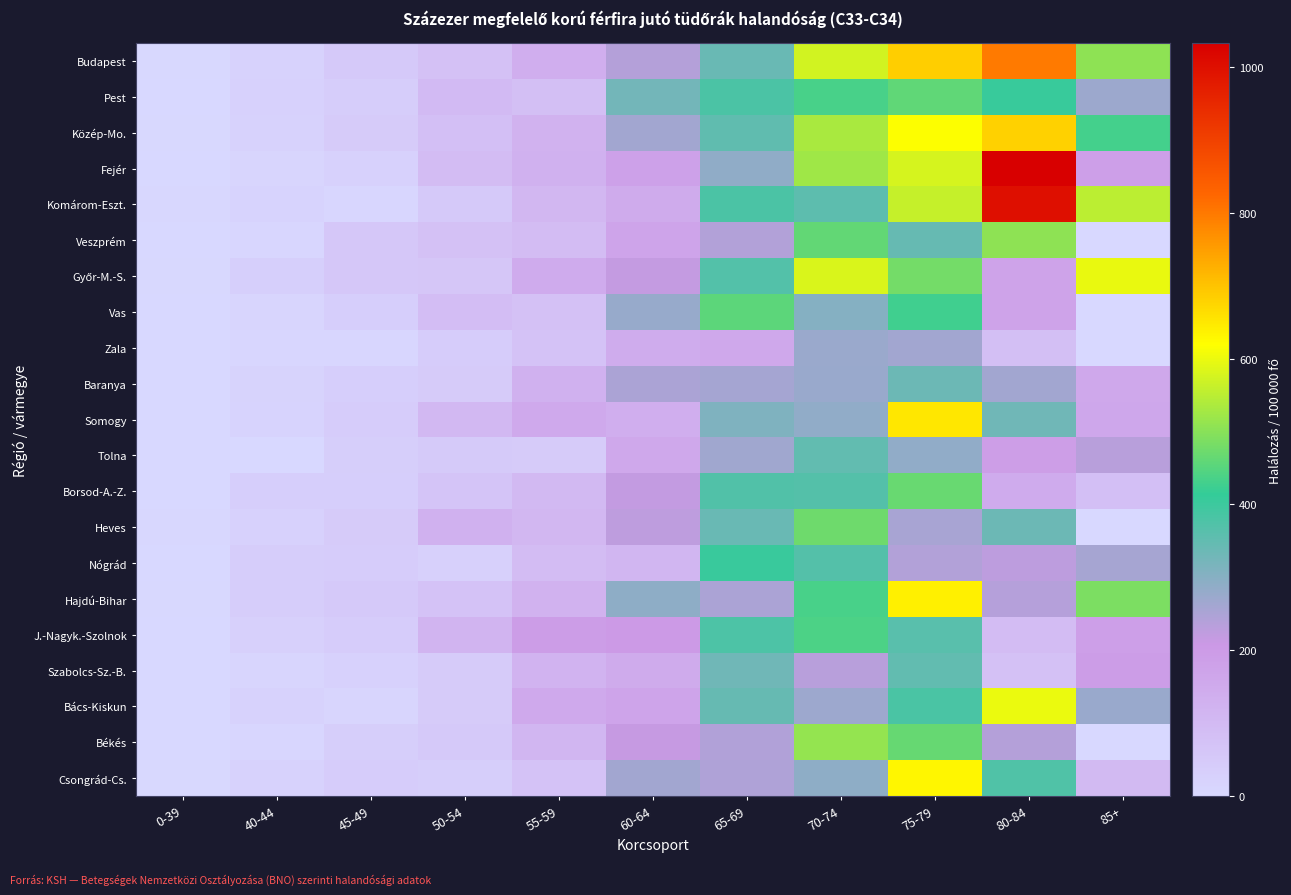

Rank the series by their maximum value, from lowest to highest.

Zala, Baranya, Tolna, Szabolcs-Sz.-B., Nógrád, J.-Nagyk.-Szolnok, Vas, Pest, Borsod-A.-Z., Heves, Veszprém, Békés, Győr-M.-S., Bács-Kiskun, Csongrád-Cs., Hajdú-Bihar, Somogy, Közép-Mo., Budapest, Komárom-Eszt., Fejér